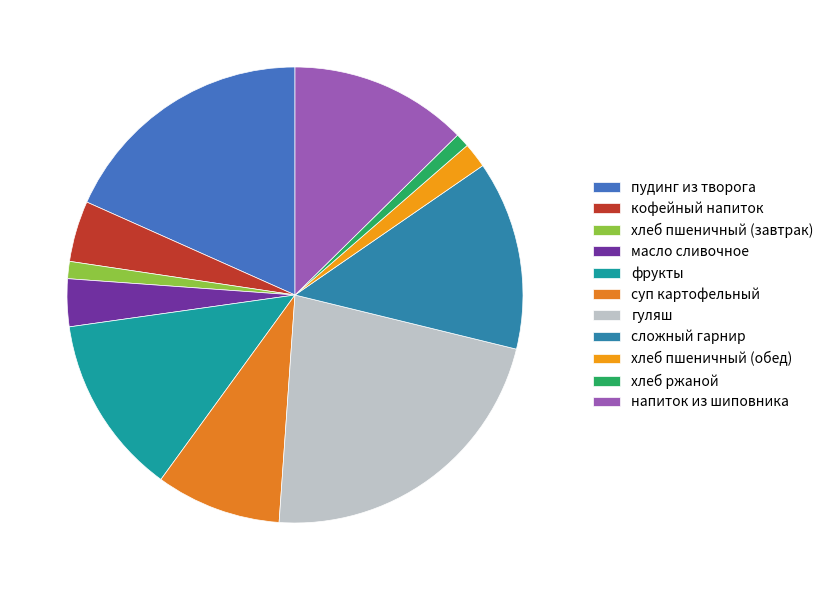

The пудинг из творога slice represents 18% of the pie. True or false?

True